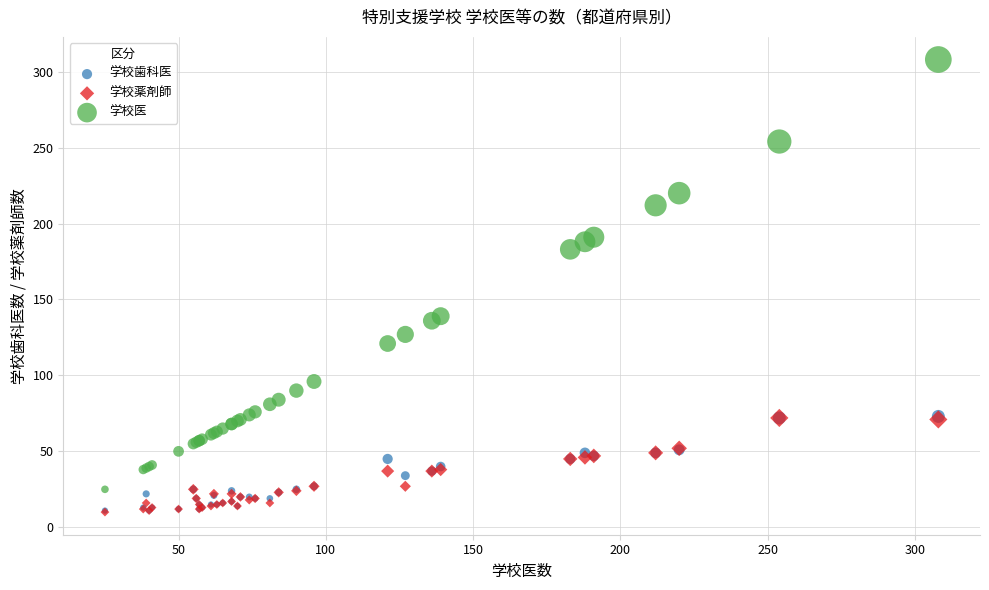

In the 学校医 series, what Y value is closest to 166?

183